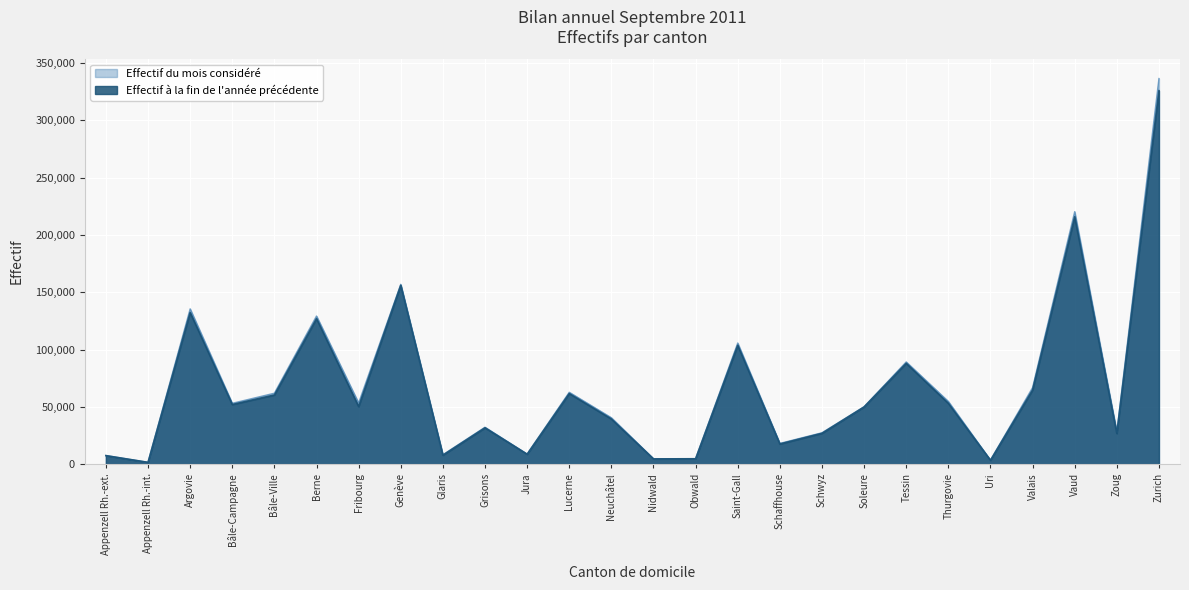

Which series has the largest range (max minus min)?

Effectif du mois considéré